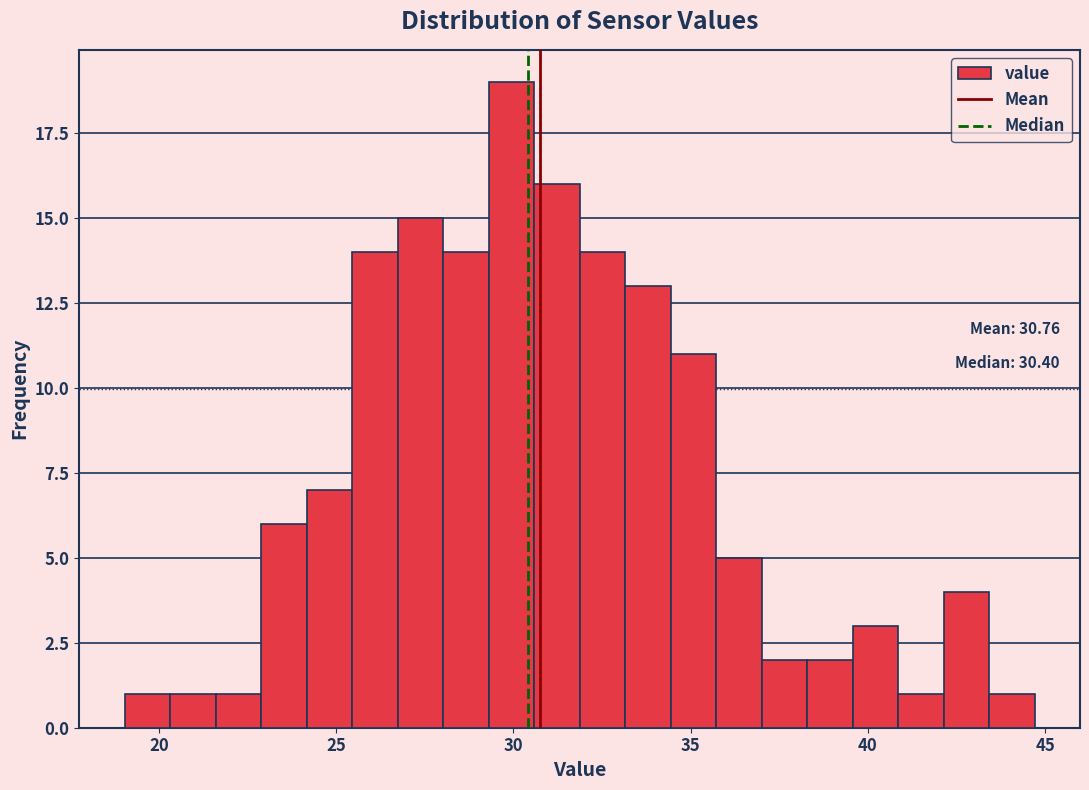

Around what value on the x-axis is the tallest bar? Give the approximate position of its centre, as read against the axis.

30.0